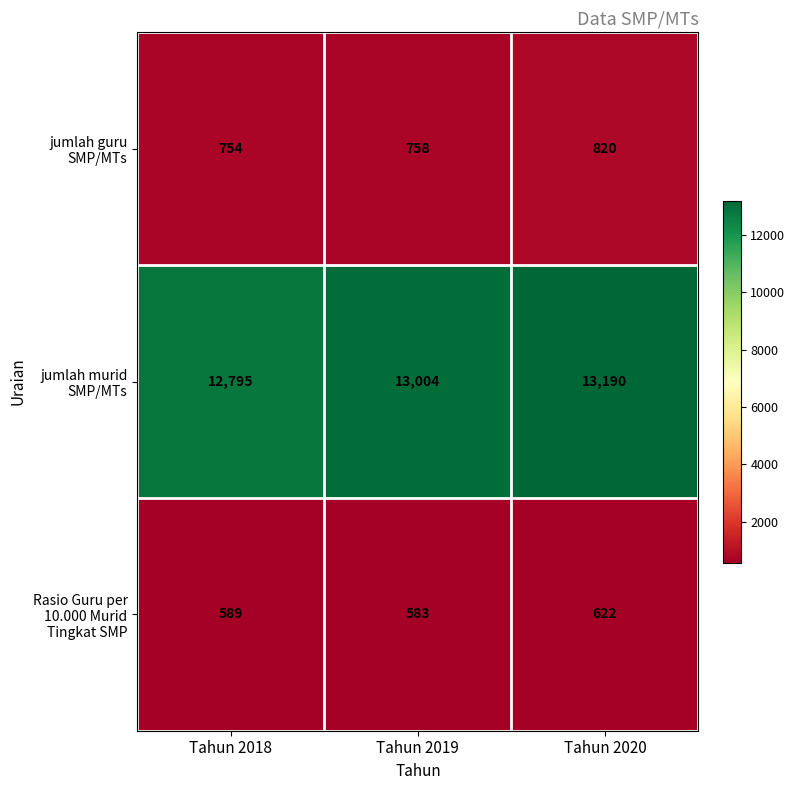

Read the jumlah murid SMP/MTs value at Tahun 2018.

12795